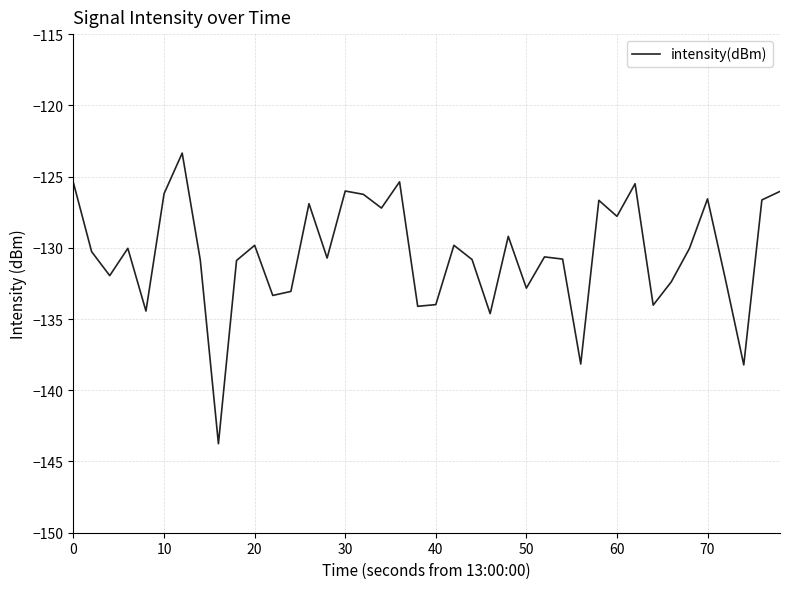

Does the chart display data point markers on the line(s)?

No